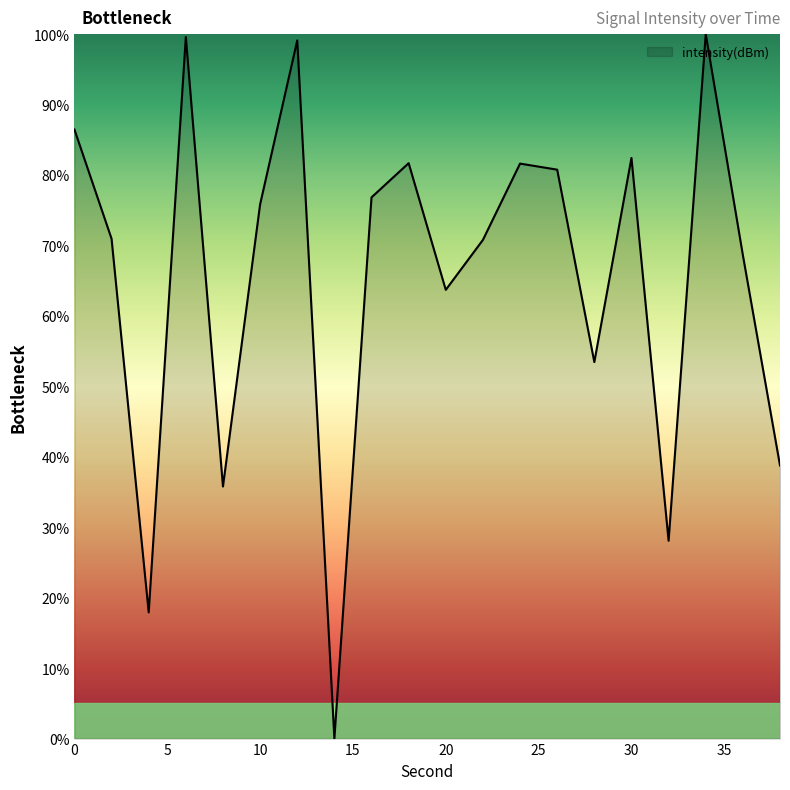

How many interior local peaks (higher than both neighbors) does the data have?

6